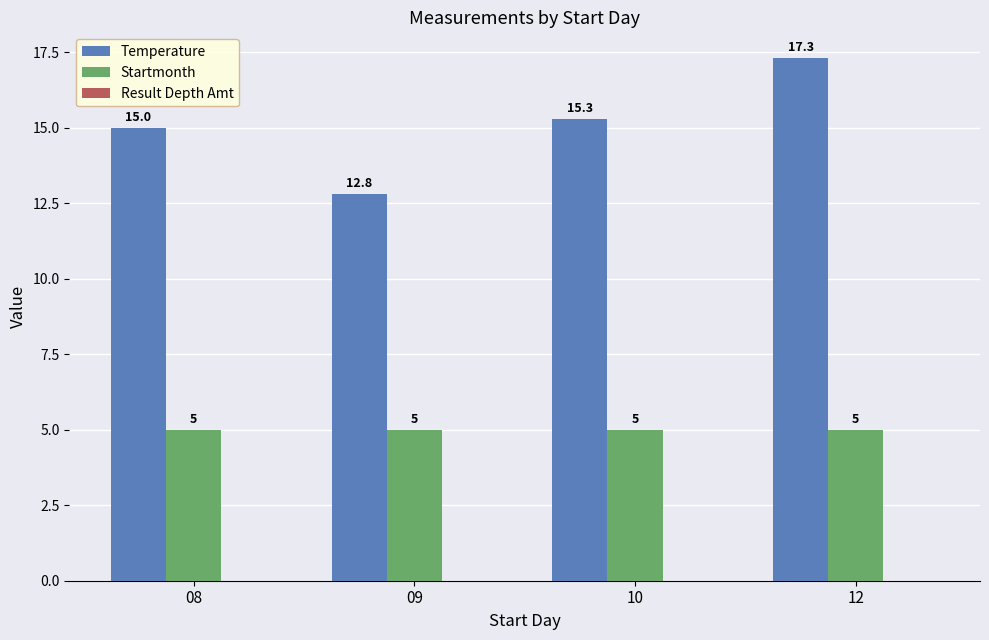

Rank the series at 10 from highest to lowest value.

Temperature, Startmonth